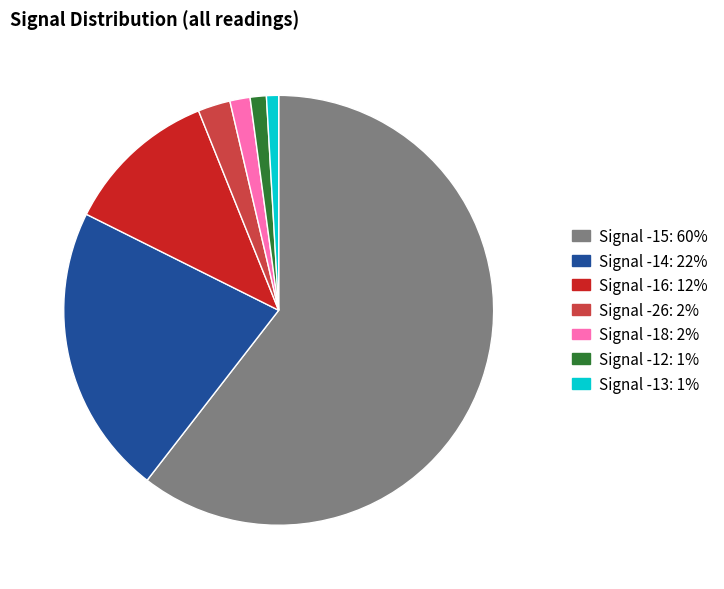

Which slice is the largest?

Signal -15: 60%